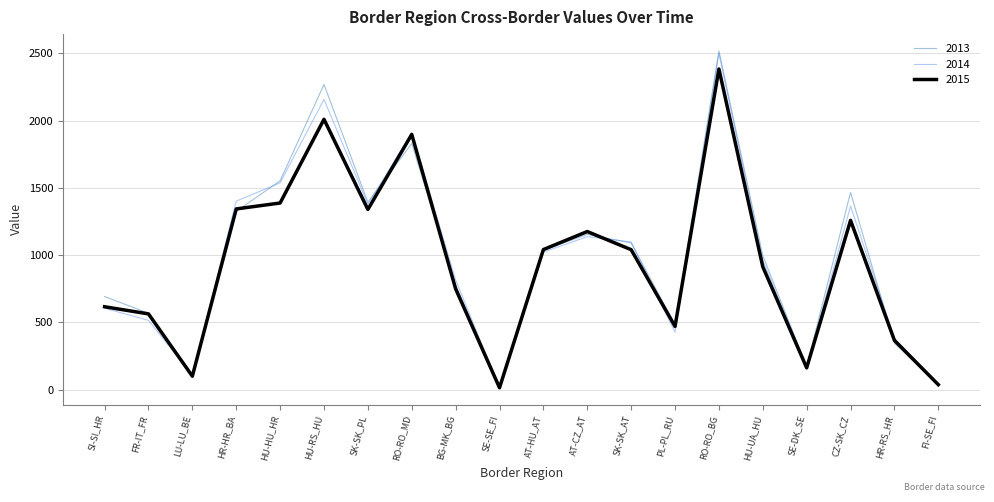

What is the maximum value shown in the chart?

2518